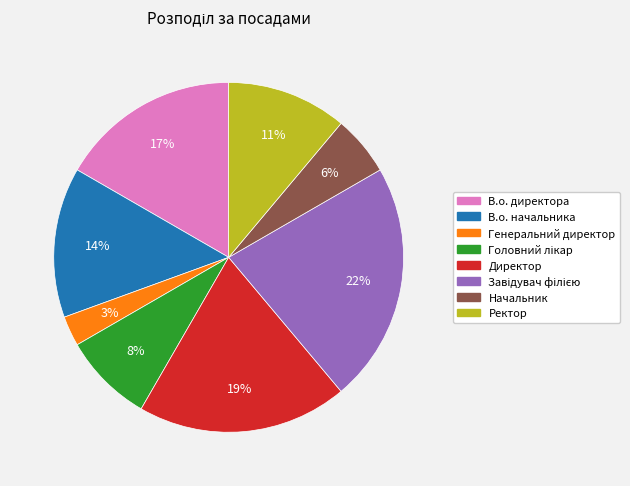

To the nearest percent, what is the difference between the largest and smallest slice percentages?

19%